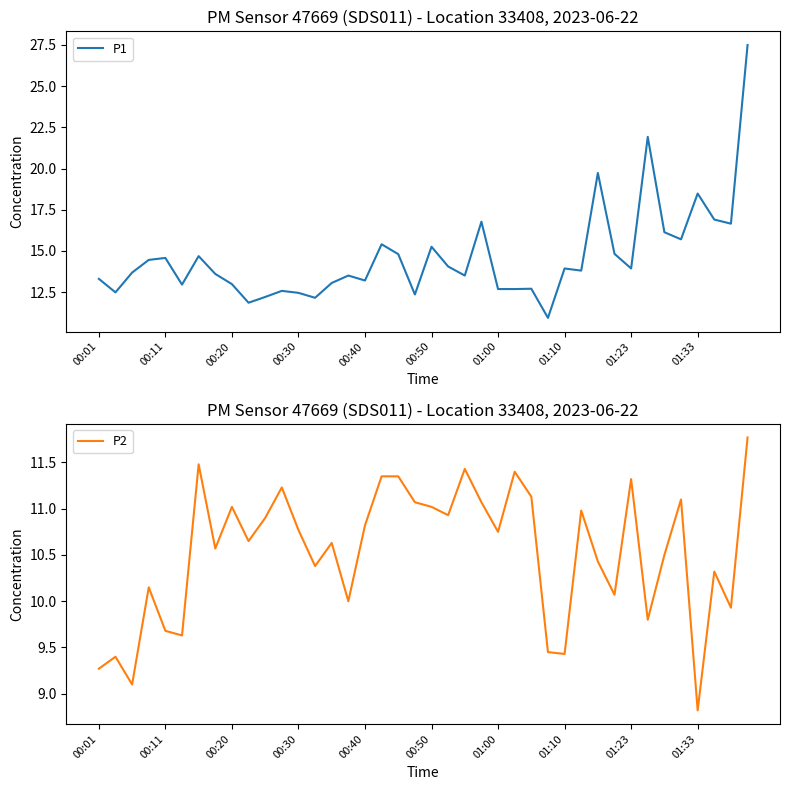

At which label does P2 reach its peak?

39